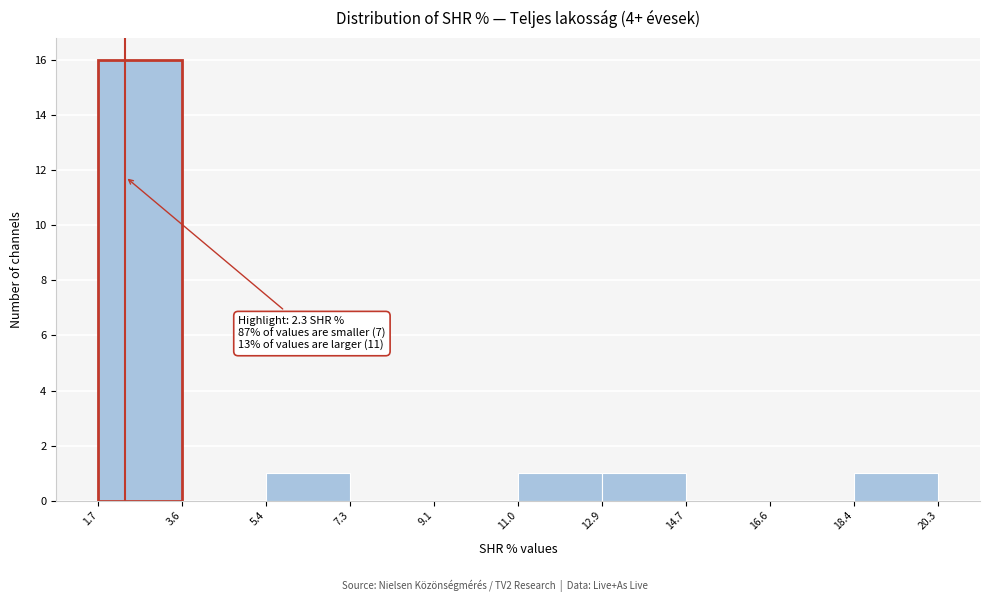

Over which range of the x-axis is the bar tallest?

1.7 to 3.6